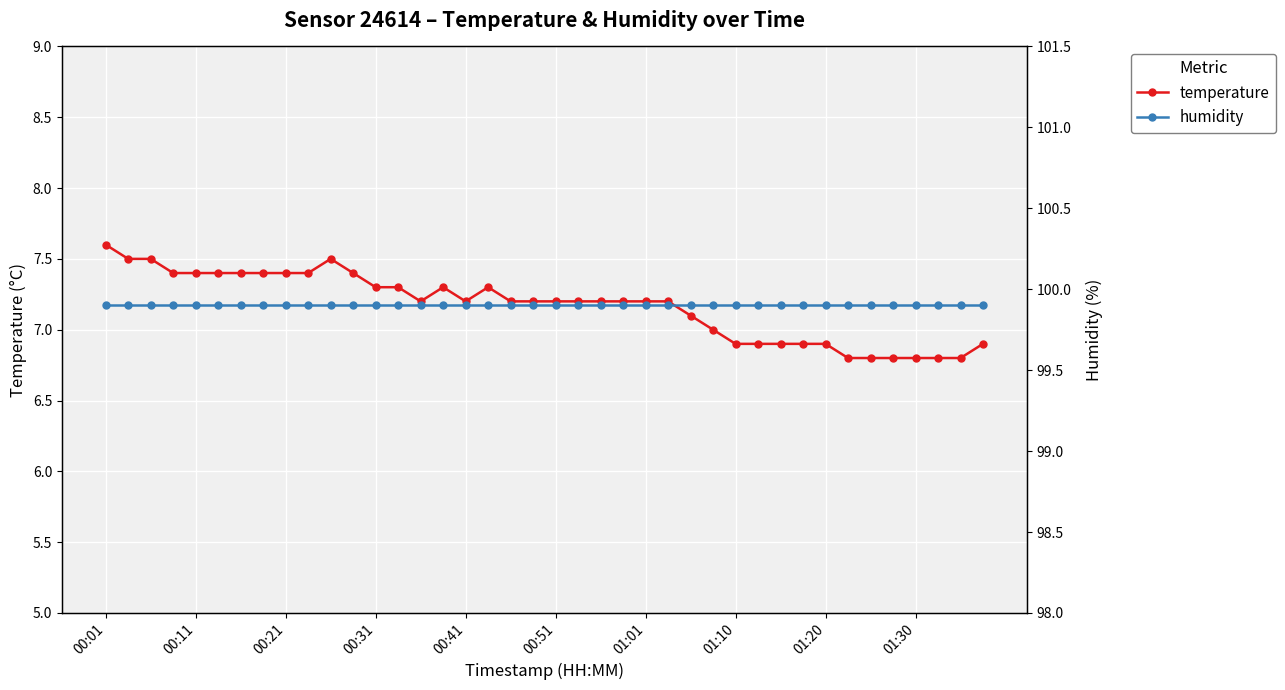

Reading left to right, extract all data points from this chart.

temperature: 7.6	7.5	7.5	7.4	7.4	7.4	7.4	7.4	7.4	7.4	7.5	7.4	7.3	7.3	7.2	7.3	7.2	7.3	7.2	7.2	7.2	7.2	7.2	7.2	7.2	7.2	7.1	7.0	6.9	6.9	6.9	6.9	6.9	6.8	6.8	6.8	6.8	6.8	6.8	6.9
humidity: 99.9	99.9	99.9	99.9	99.9	99.9	99.9	99.9	99.9	99.9	99.9	99.9	99.9	99.9	99.9	99.9	99.9	99.9	99.9	99.9	99.9	99.9	99.9	99.9	99.9	99.9	99.9	99.9	99.9	99.9	99.9	99.9	99.9	99.9	99.9	99.9	99.9	99.9	99.9	99.9